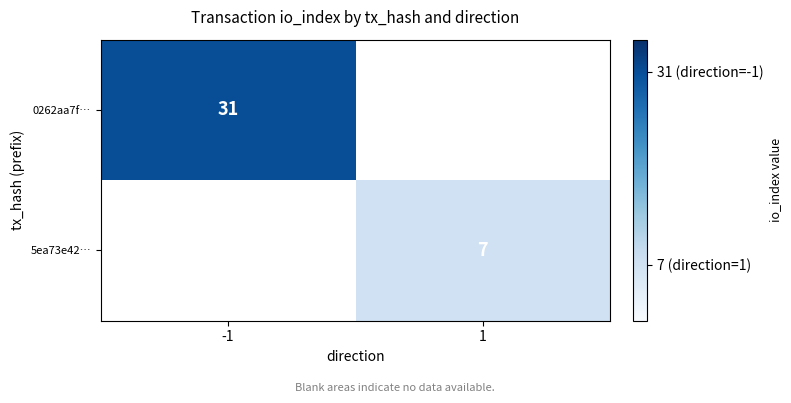

The value of 0262aa7f… at -1 is 31. True or false?

True